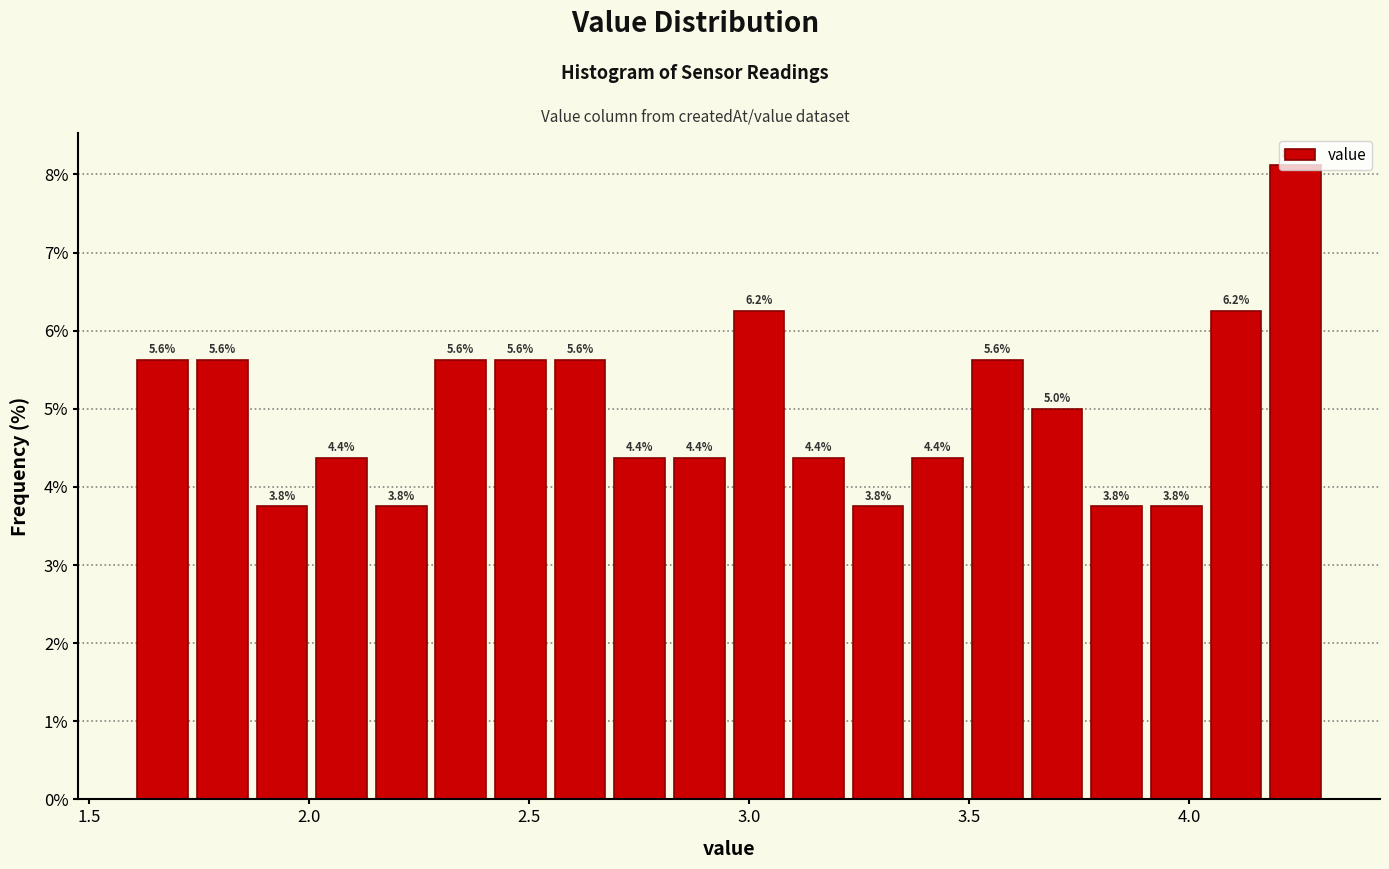

Around what value on the x-axis is the tallest bar? Give the approximate position of its centre, as read against the axis.

4.25